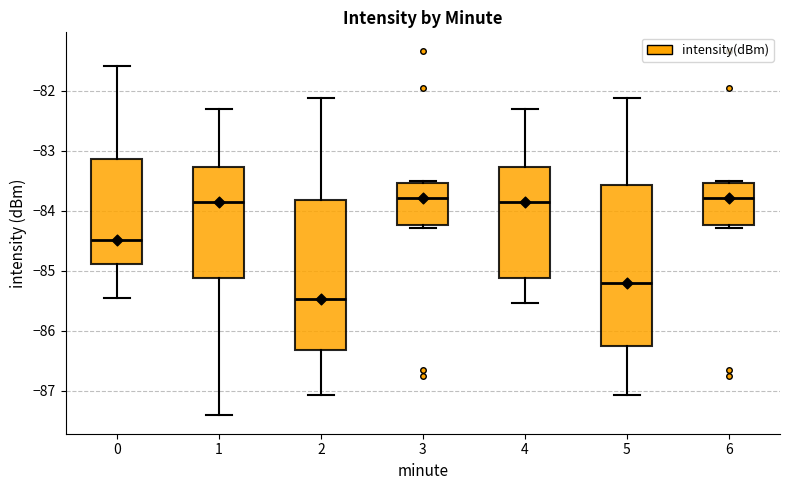

Comparing the boxes themselves (not the whiskers), which one is the tallest?

5